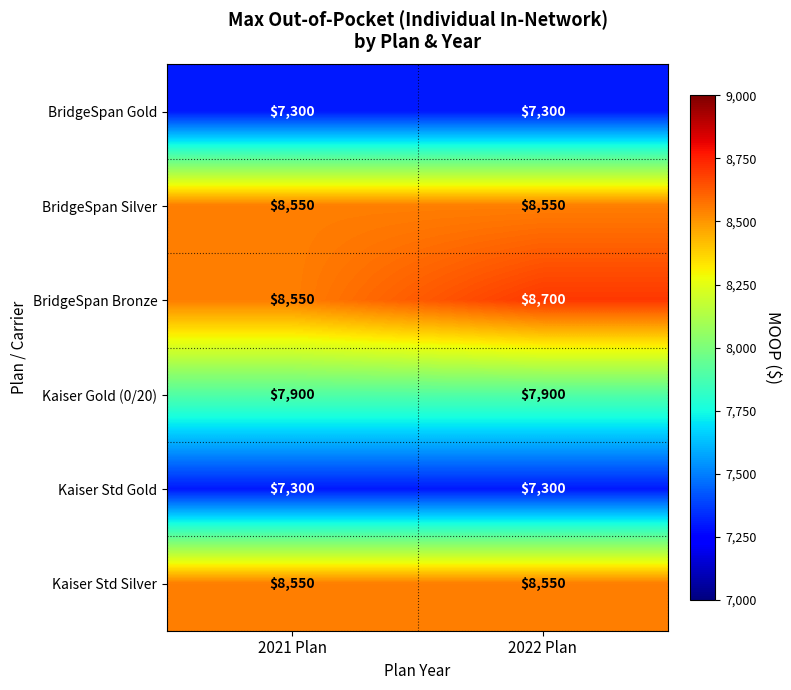

Is it true that Kaiser Std Silver equals 8550 at 2021 Plan?

True